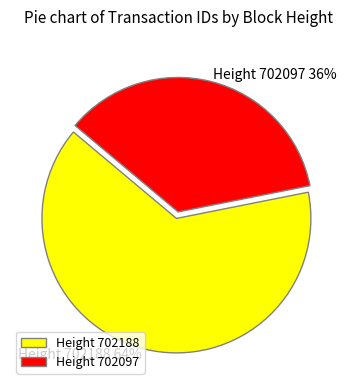

To the nearest percent, what portion does Height 702097 represent?

36%